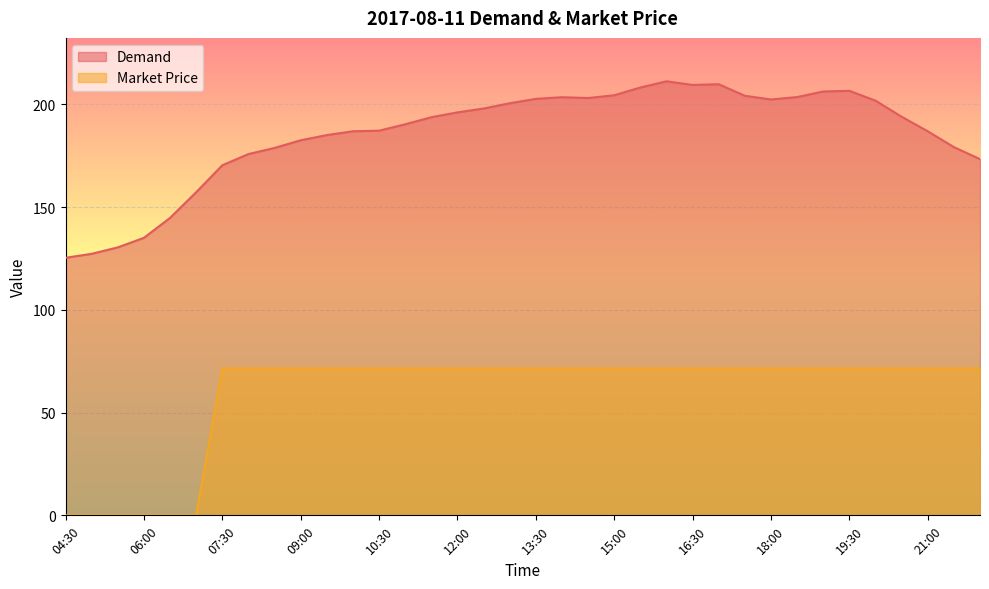

Between 07:30 and 17:00, which series saw the biggest shift?

Demand